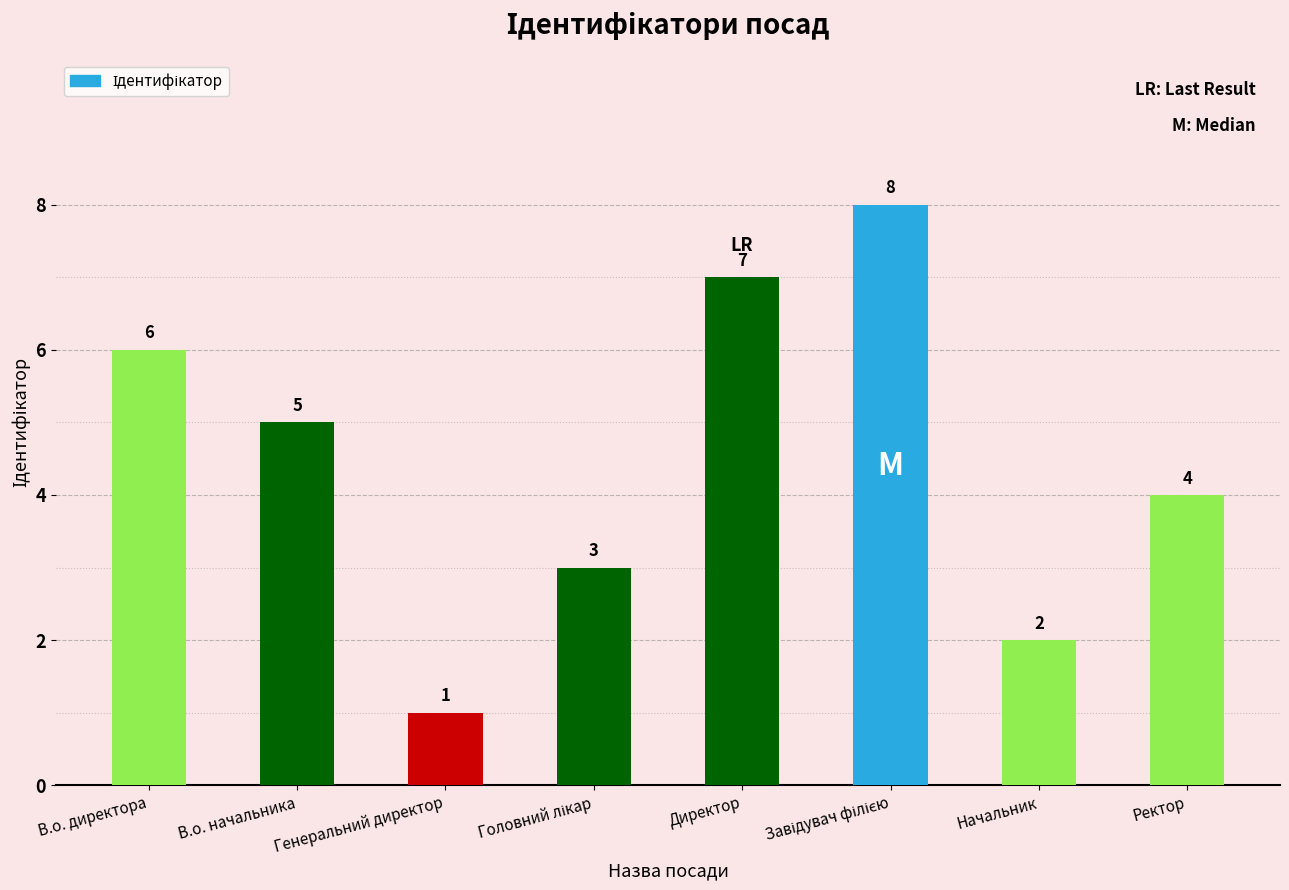

What is the sum of all values?

36